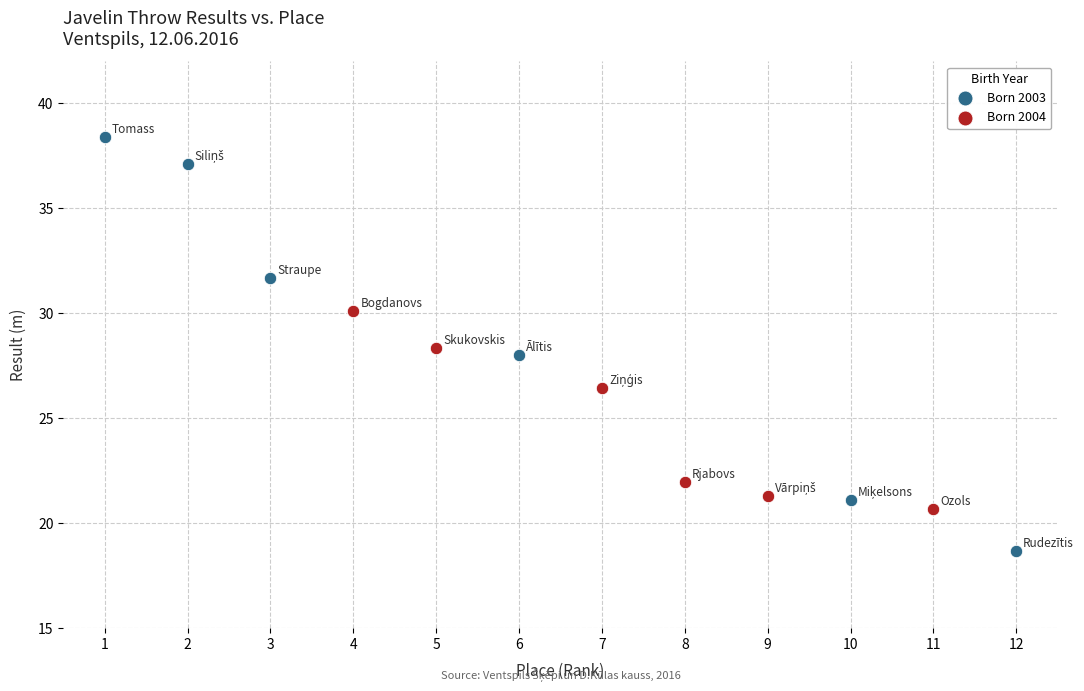

Which series contains the lowest Y value?

Born 2003